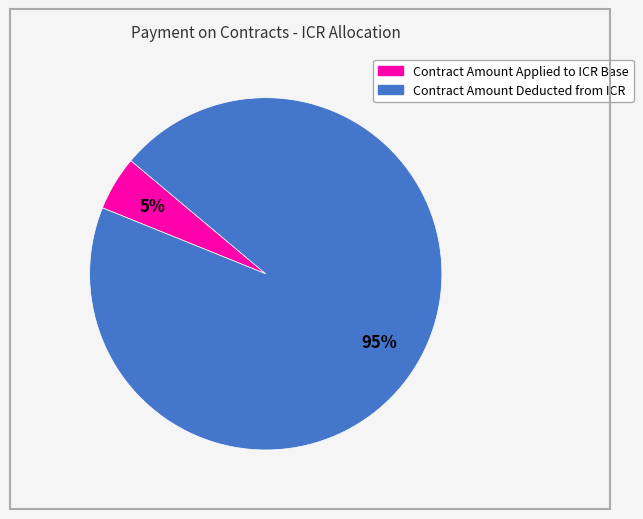

Approximately how many times larger is the value at Contract Amount Deducted from ICR compared to Contract Amount Applied to ICR Base?

19.0